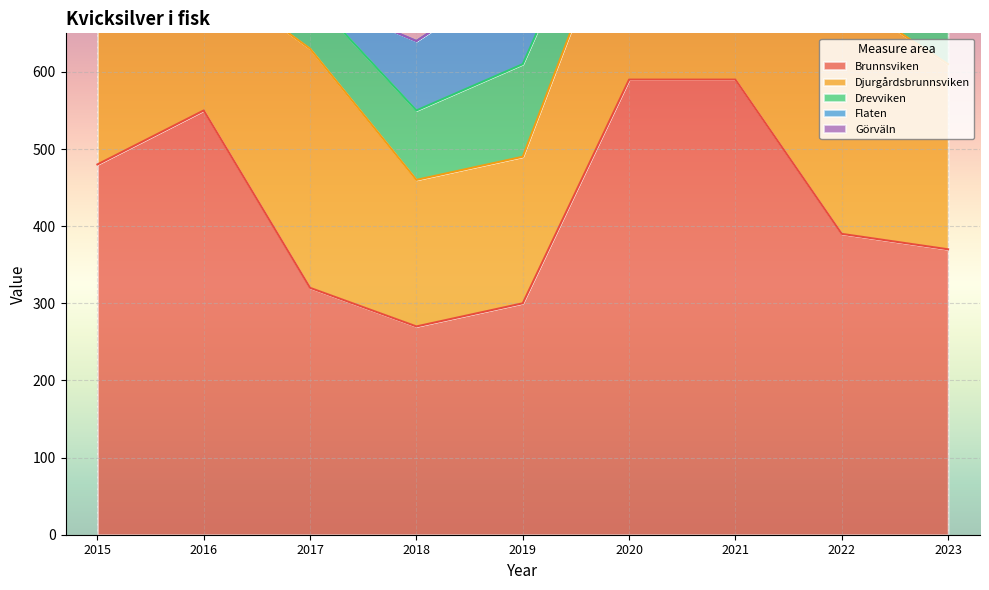

The value of Görväln at 2021 is 136. True or false?

False